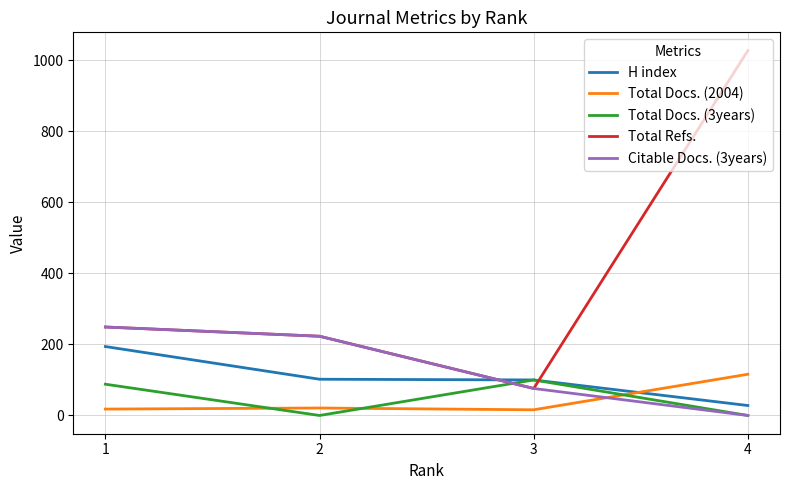

Count the number of data series in this chart.

5